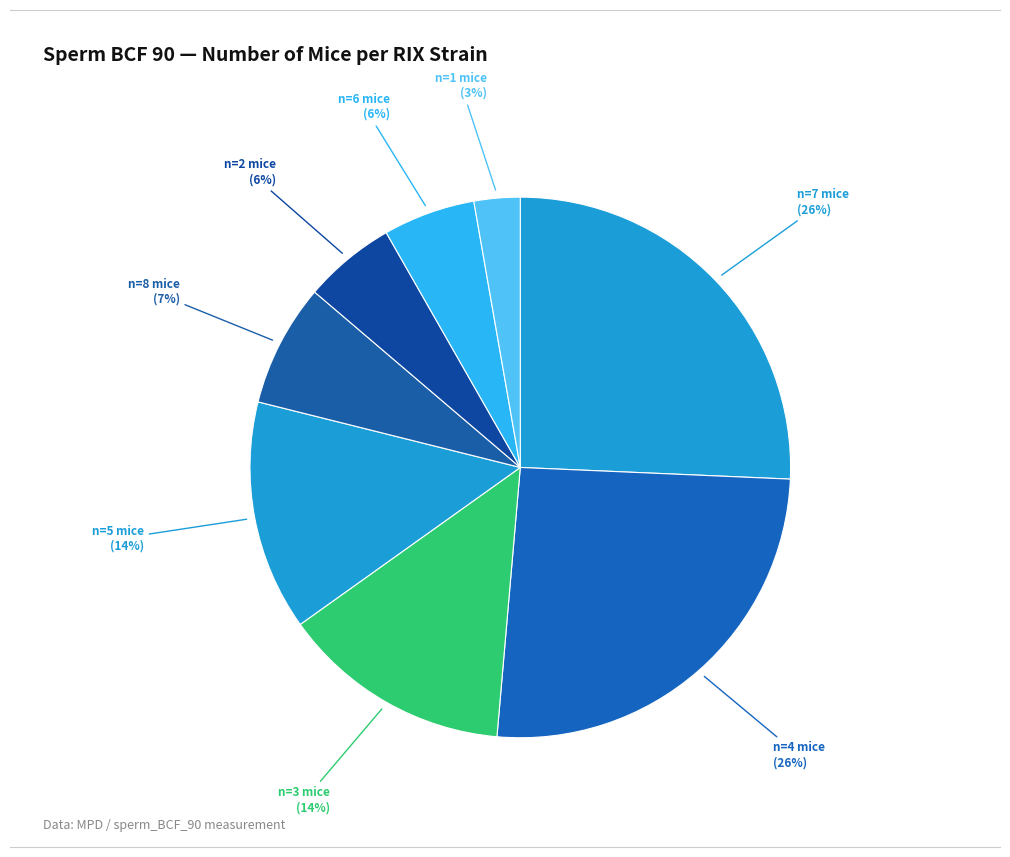

How many segments does this pie chart have?

8